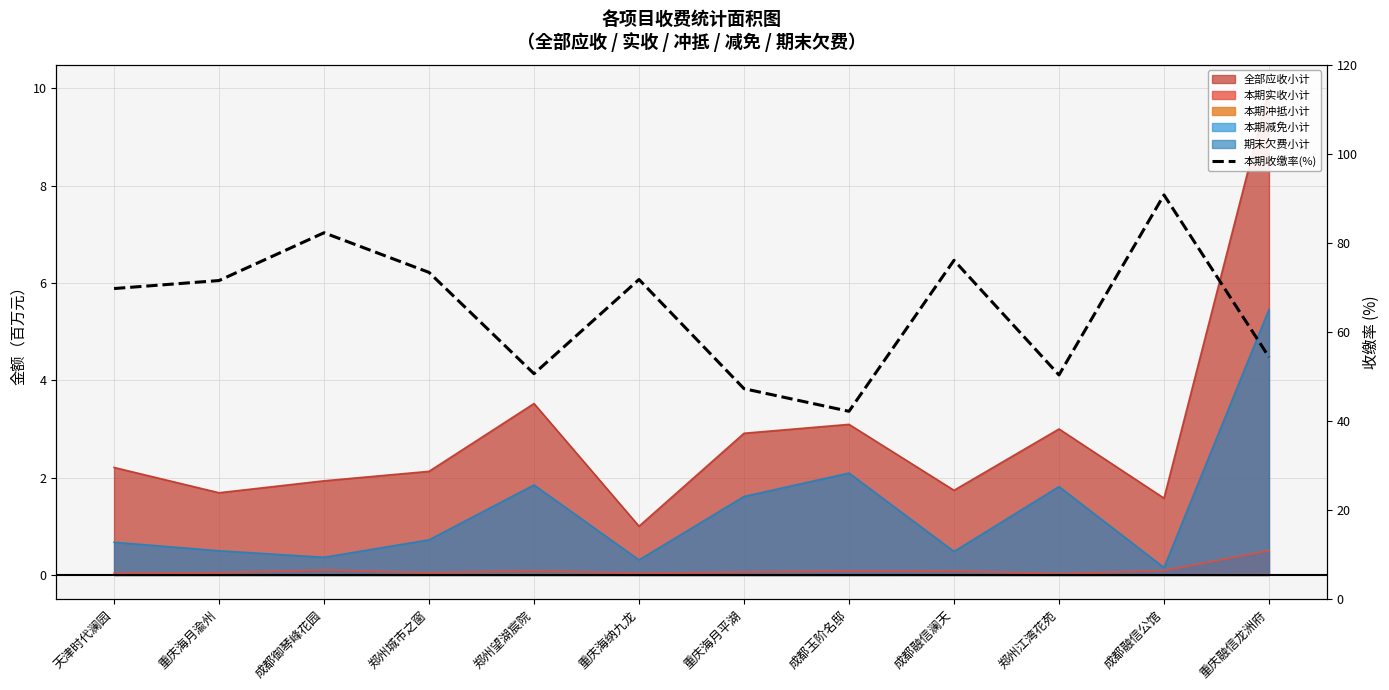

Reading left to right, what are all the values shown in this chart?

69.8	71.5	82.3	73.4	50.6	71.8	47.3	42.2	76.1	50.4	90.8	54.4